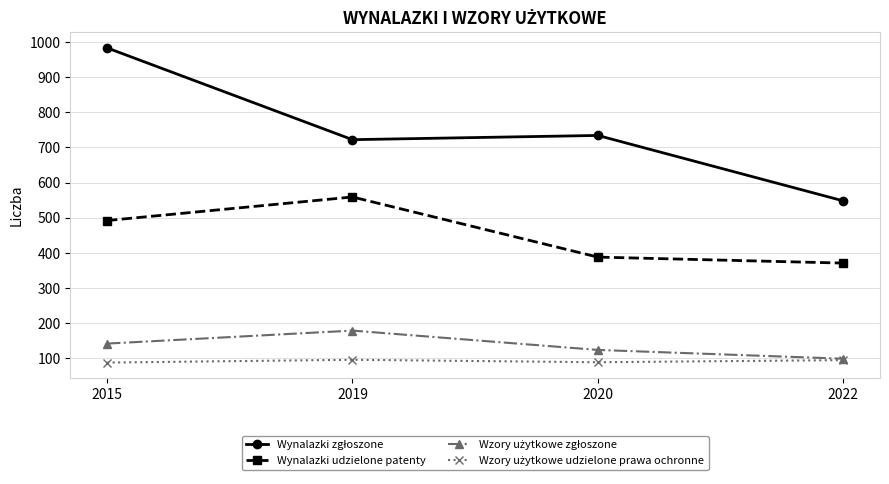

What is the value of the Wynalazki udzielone patenty point at the 1st from the left?

492